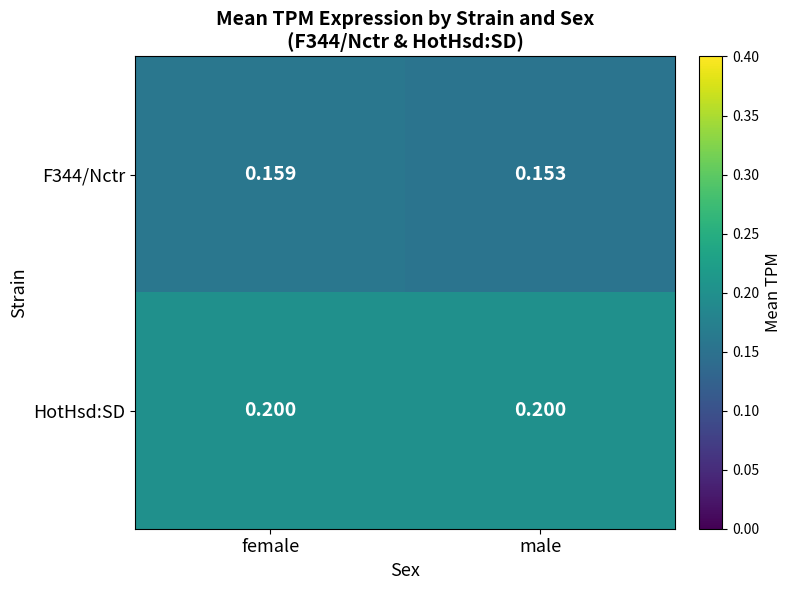

List the labels in order of F344/Nctr value, smallest first.

male, female